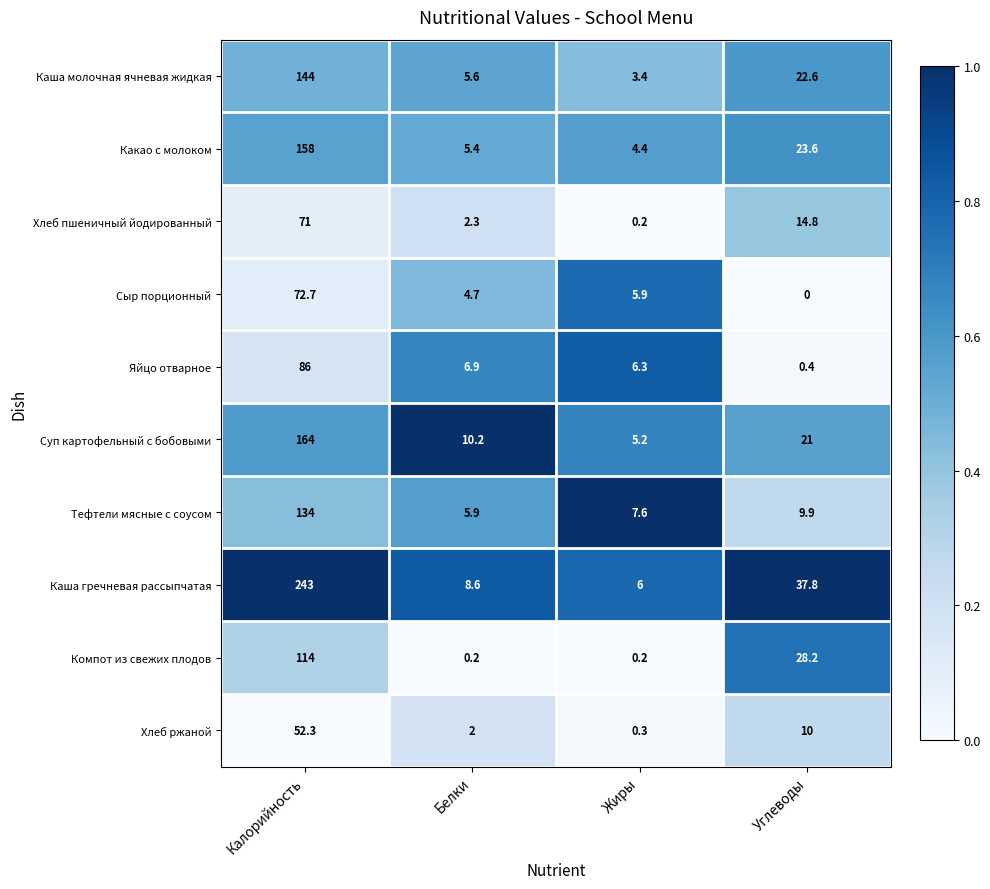

The Суп картофельный с бобовыми series shows 164.0 at Калорийность. True or false?

True